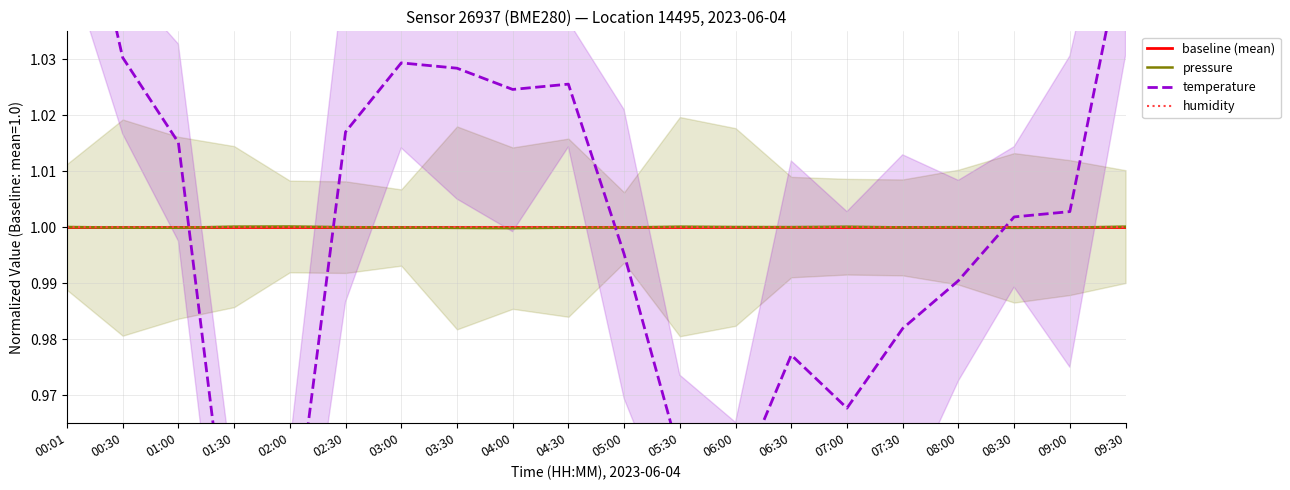

Reading left to right, list all the values displayed in this chart.

pressure: 1.0	1.0	1.0	1.0	1.0	1.0	1.0	1.0	1.0	1.0	1.0	1.0	1.0	1.0	1.0	1.0	1.0	1.0	1.0	1.0
temperature: 1.1	1.0	1.0	0.9	0.9	1.0	1.0	1.0	1.0	1.0	1.0	1.0	1.0	1.0	1.0	1.0	1.0	1.0	1.0	1.1